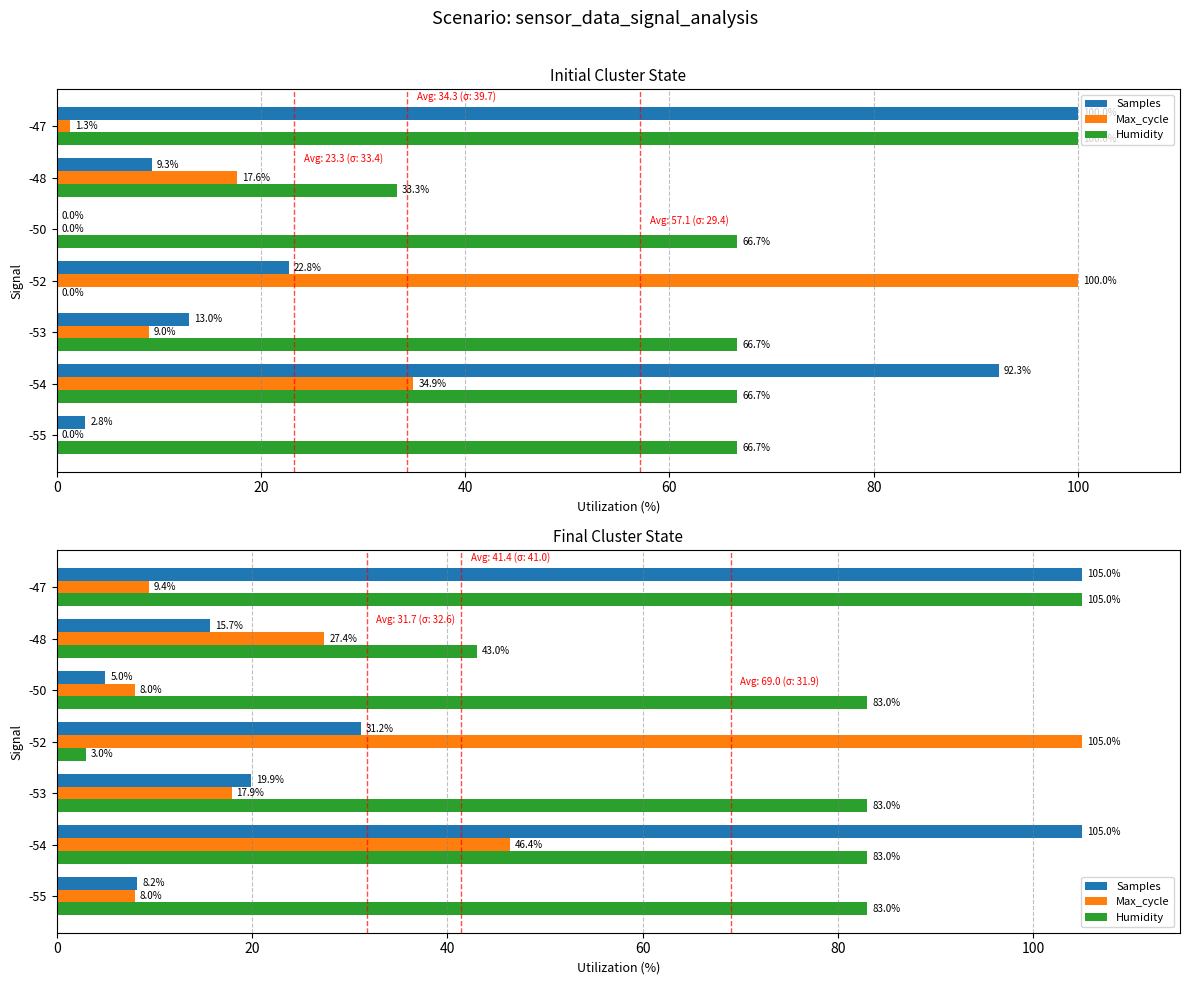

What is the average value of the Max_cycle series?

31.7